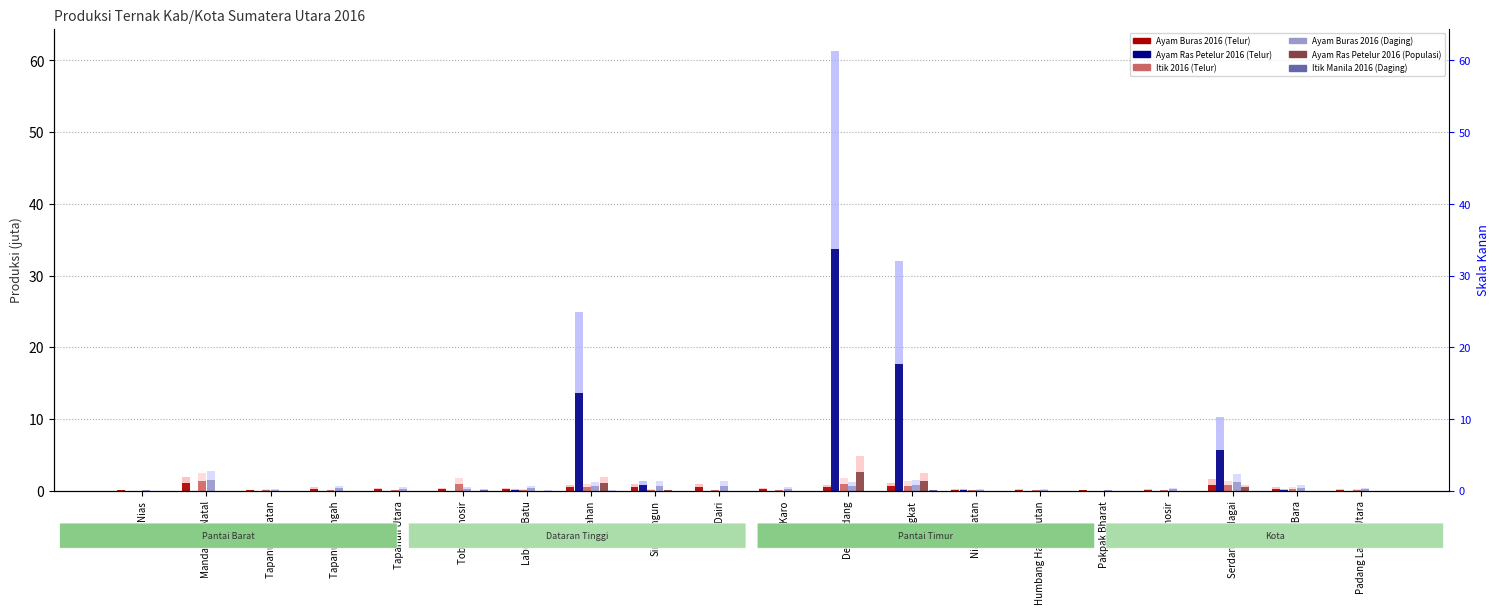

List the labels in order of Itik Manila 2016 (Daging) value, largest first.

Toba Samosir, Langkat, Asahan, Labuhan Batu, Batu Bara, Tapanuli Selatan, Tapanuli Tengah, Karo, Humbang Hasundutan, Pakpak Bharat, Nias, Mandailing Natal, Tapanuli Utara, Simalungun, Dairi, Deli Serdang, Nias Selatan, Samosir, Serdang Bedagai, Padang Lawas Utara